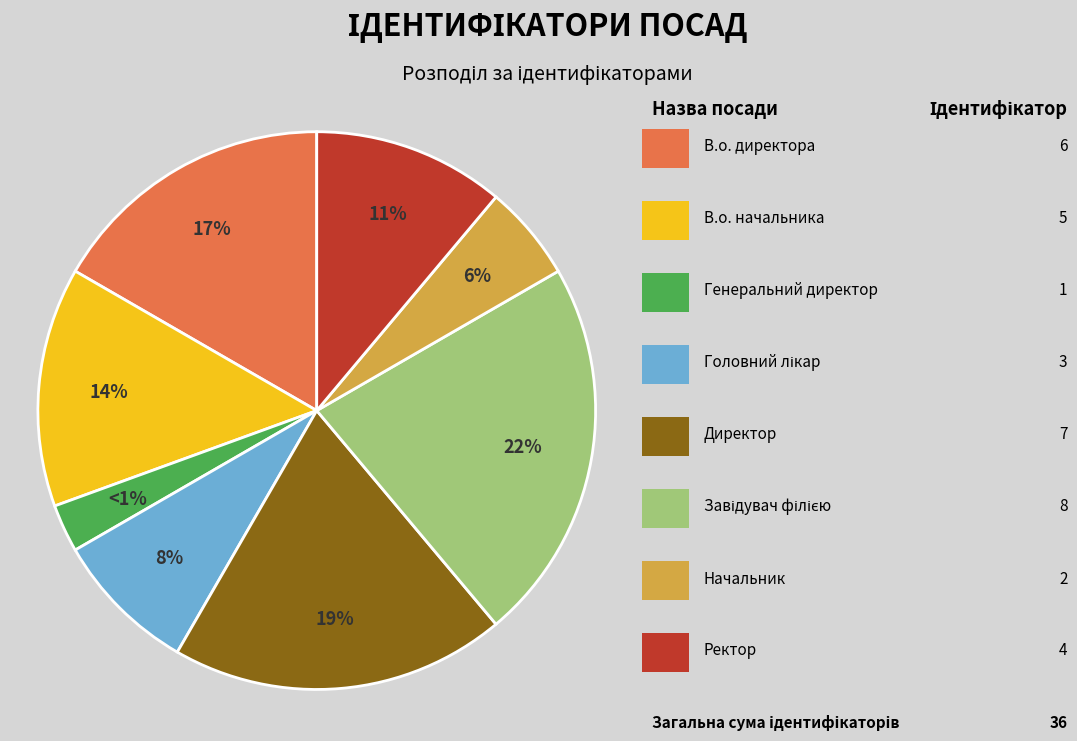

Rank the categories by value from highest to lowest.

Завідувач філією, Директор, В.о. директора, В.о. начальника, Ректор, Головний лікар, Начальник, Генеральний директор